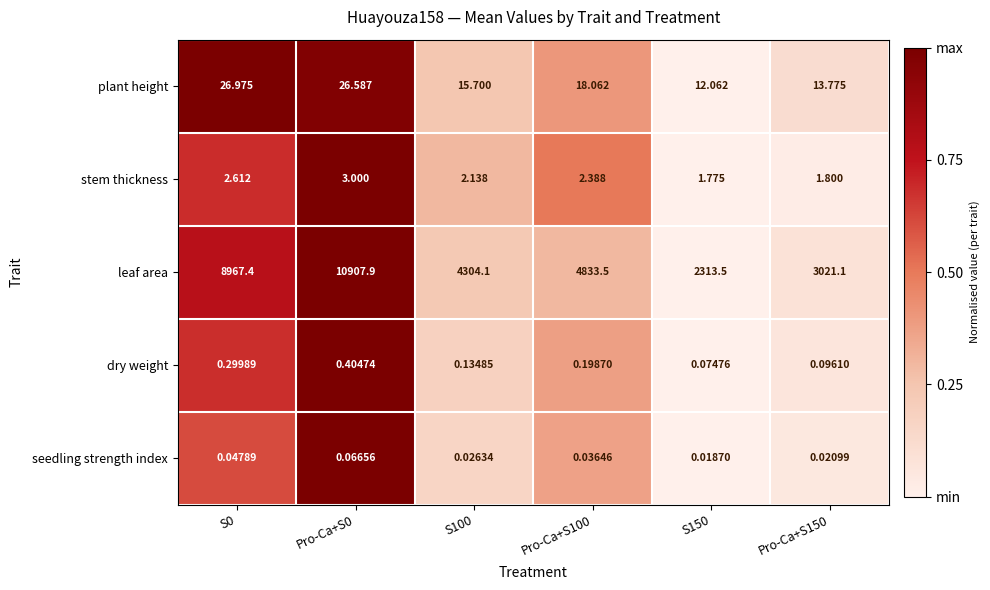

Is the value of dry weight at Pro-Ca+S150 greater than the value of seedling strength index at Pro-Ca+S100?

Yes